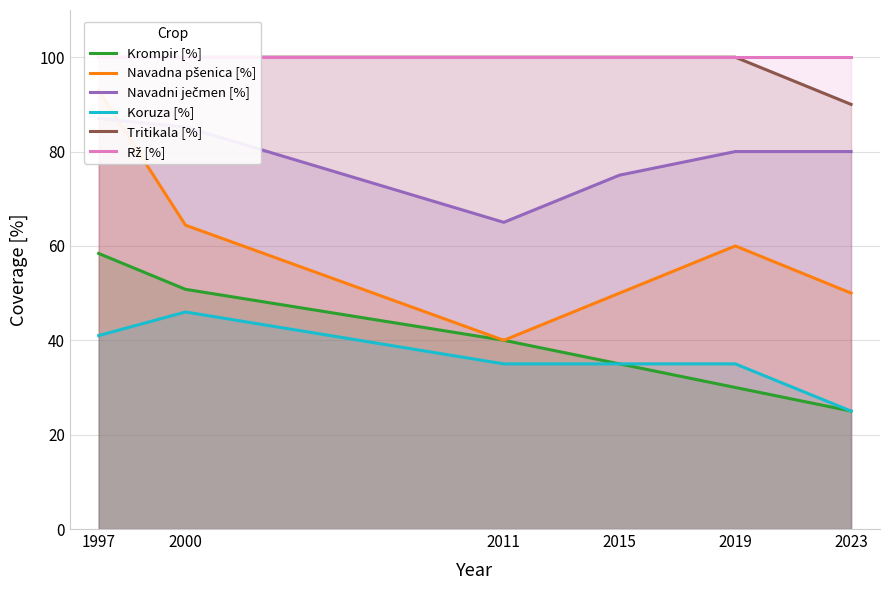

Between 2000 and 2019, which is larger?

2000